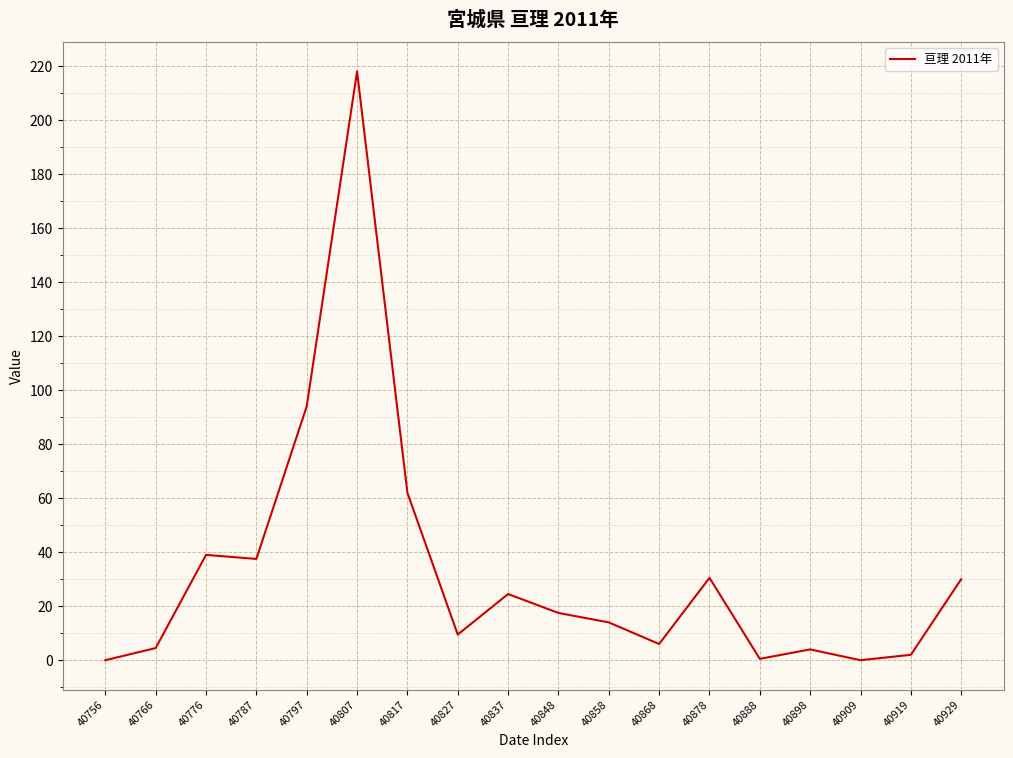

At which label is the value closest to 109?

40797